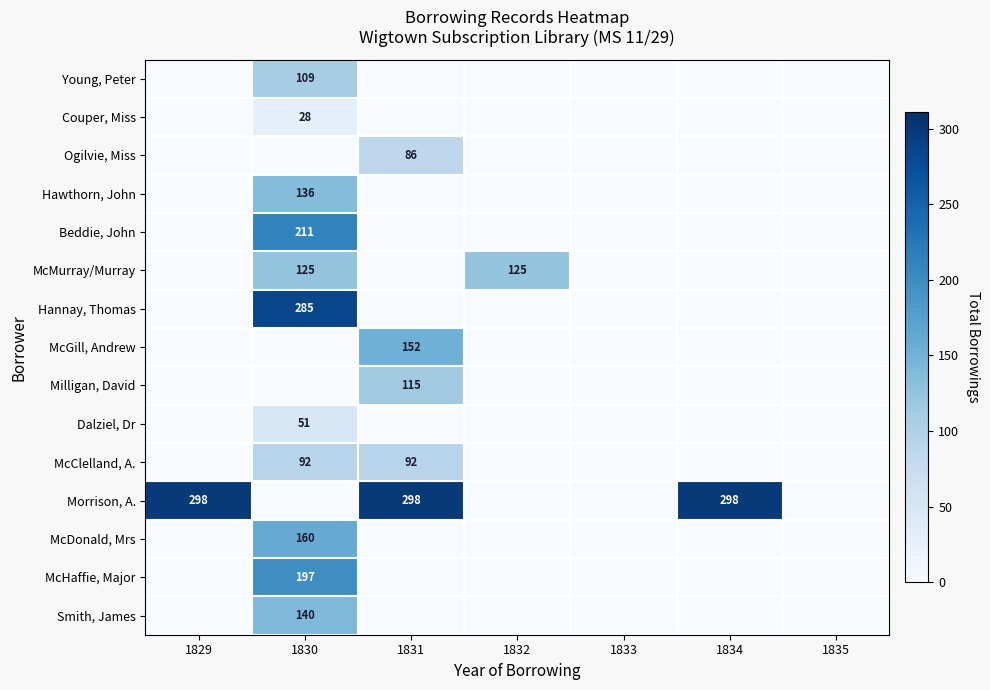

Is it true that Couper, Miss equals 15 at 1831?

False